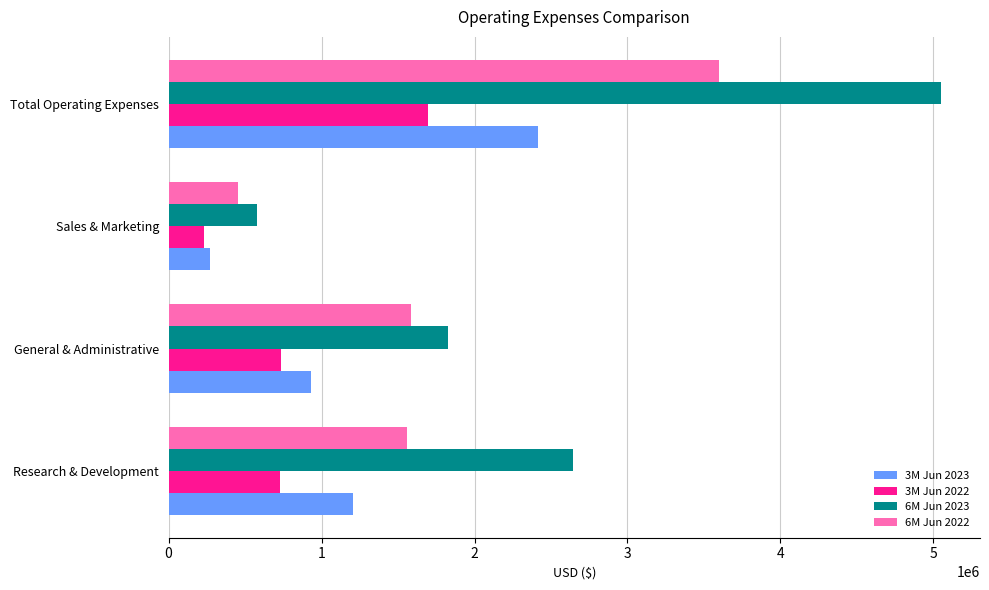

Between General & Administrative and Total Operating Expenses, which series saw the biggest shift?

6M Jun 2023